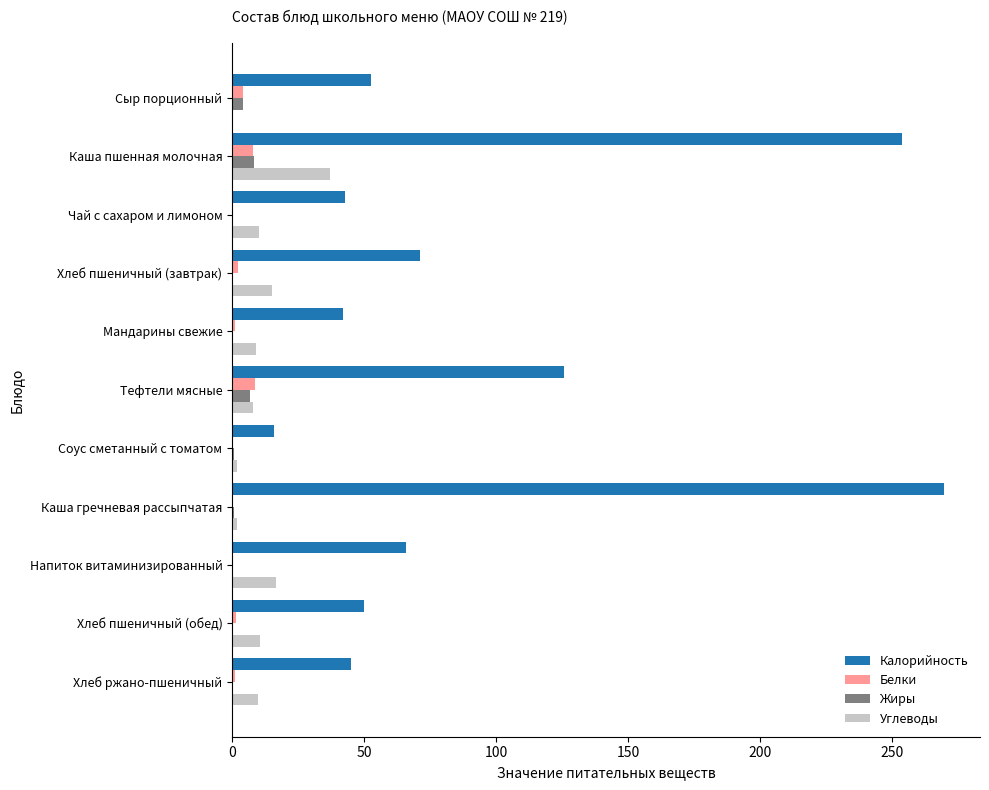

Which series has the largest total across all categories?

Калорийность